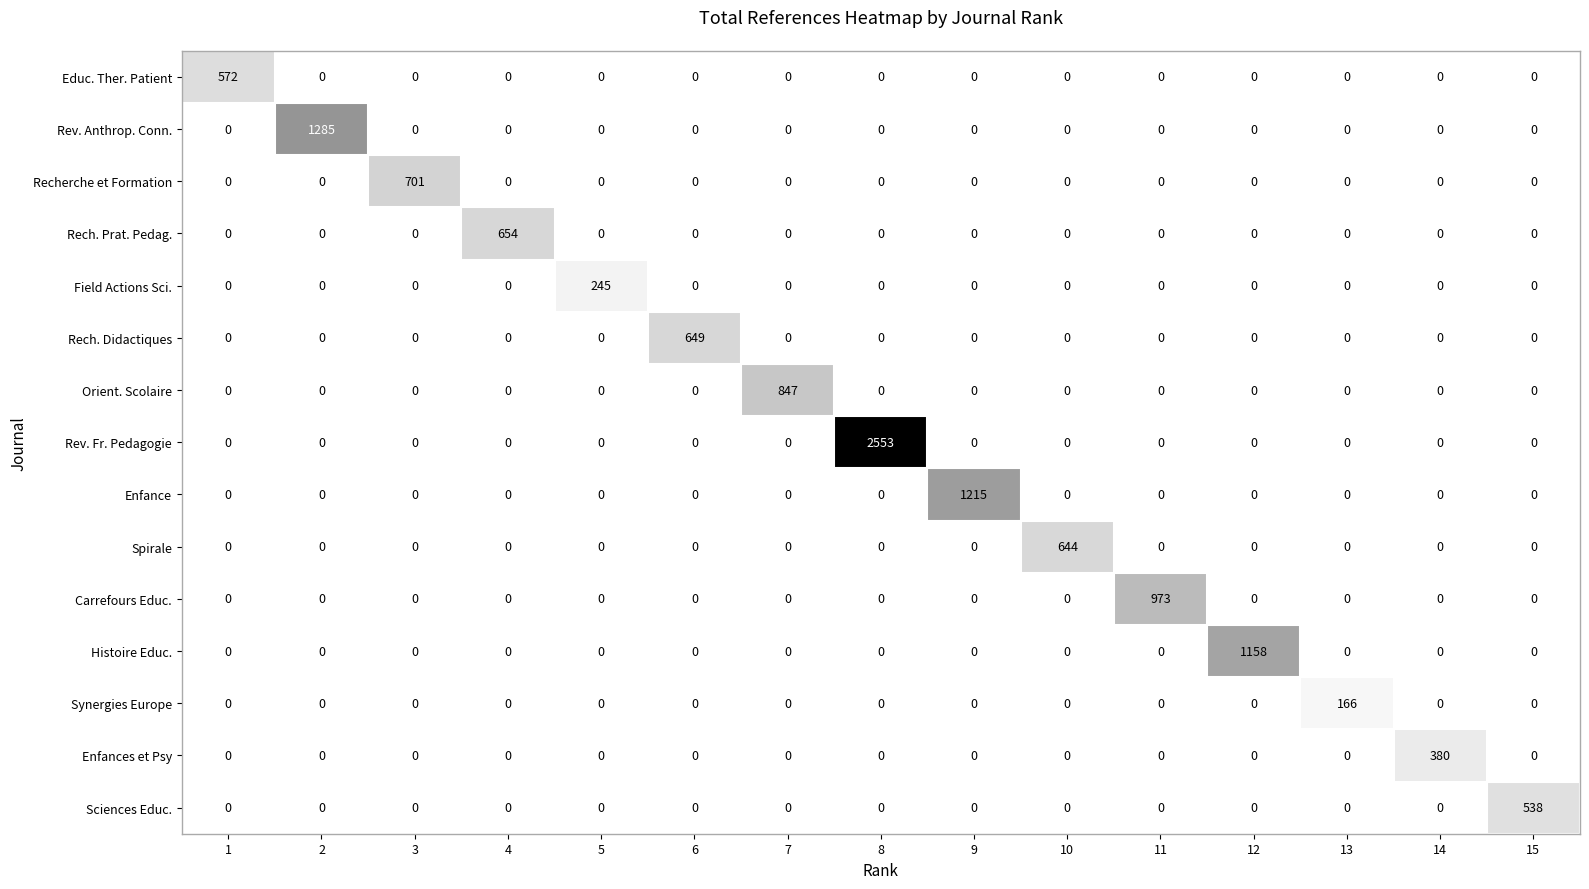

What is the difference between the highest and lowest values at 11?

973